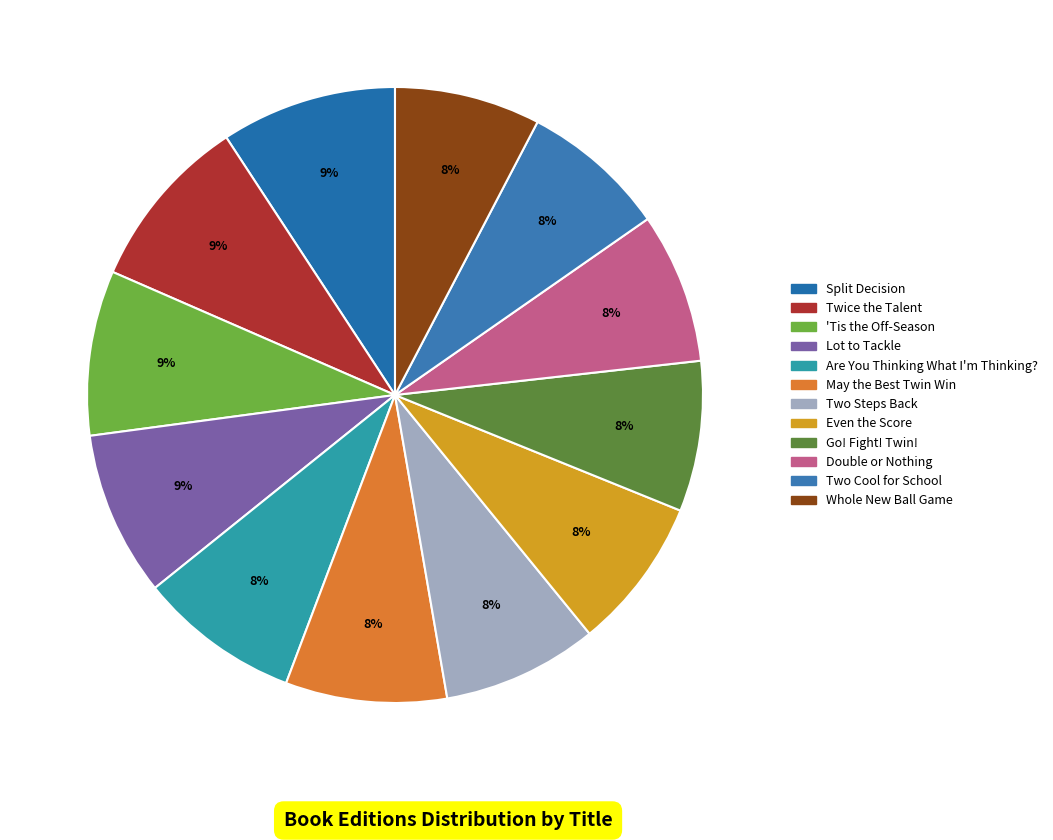

Is the sum of May the Best Twin Win and Are You Thinking What I'm Thinking? greater than half?

No